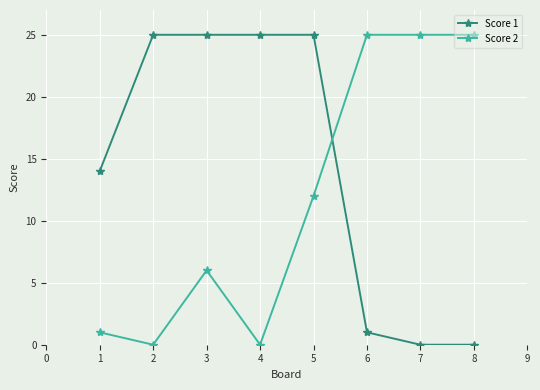

Rank the series at 6 from lowest to highest value.

Score 1, Score 2